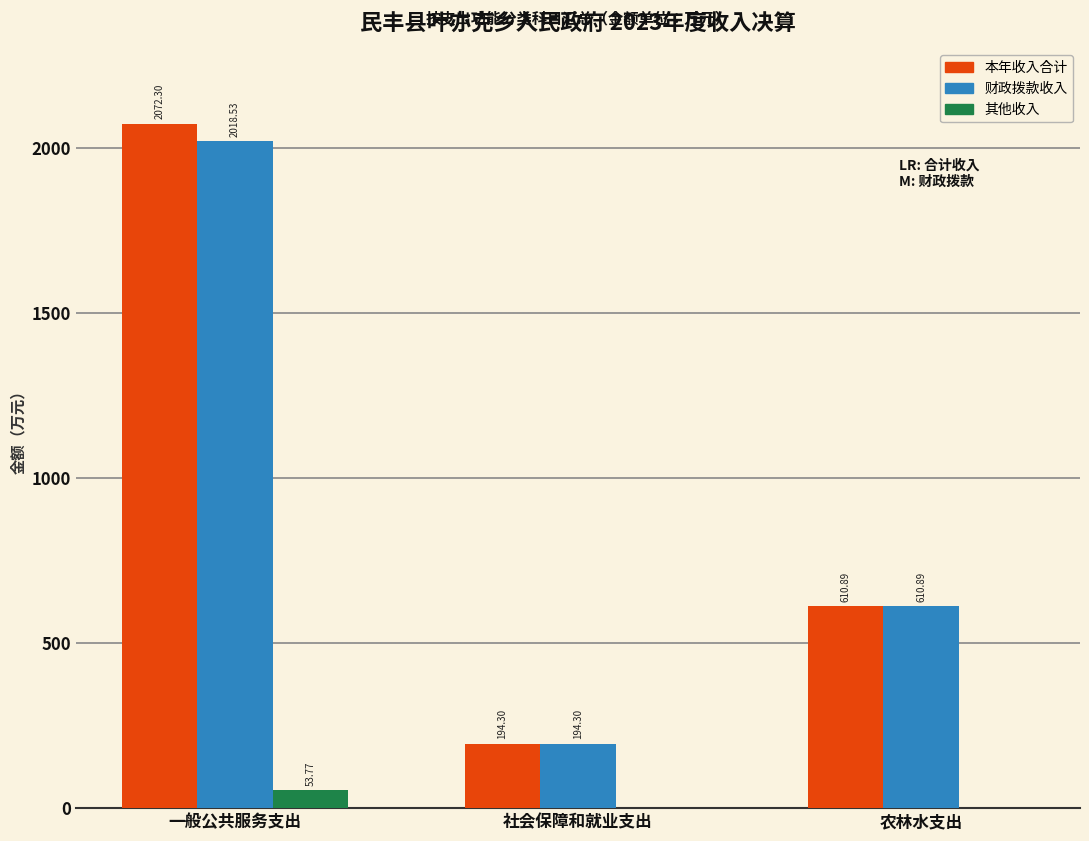

How many data points in 本年收入合计 are above 610?

2